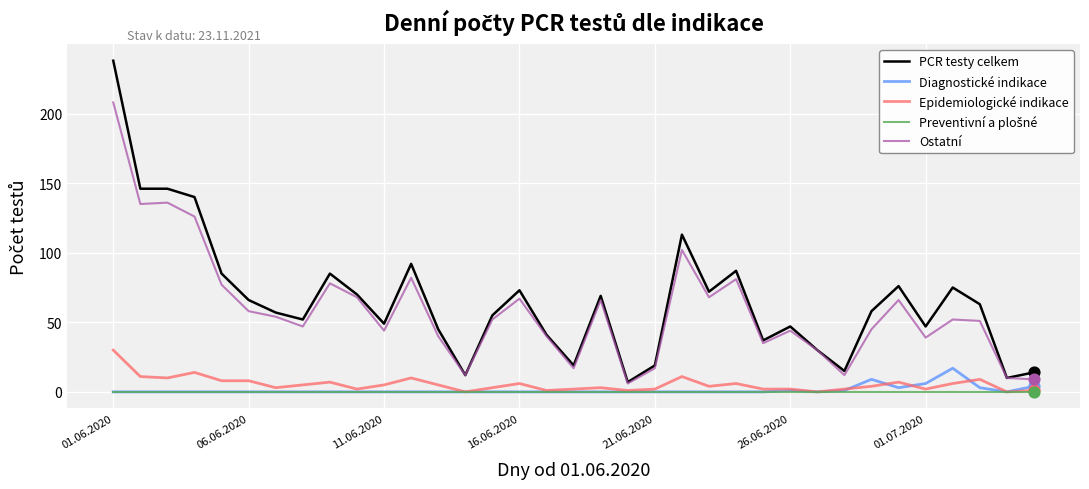

What is the lowest value of the PCR testy celkem series?

7